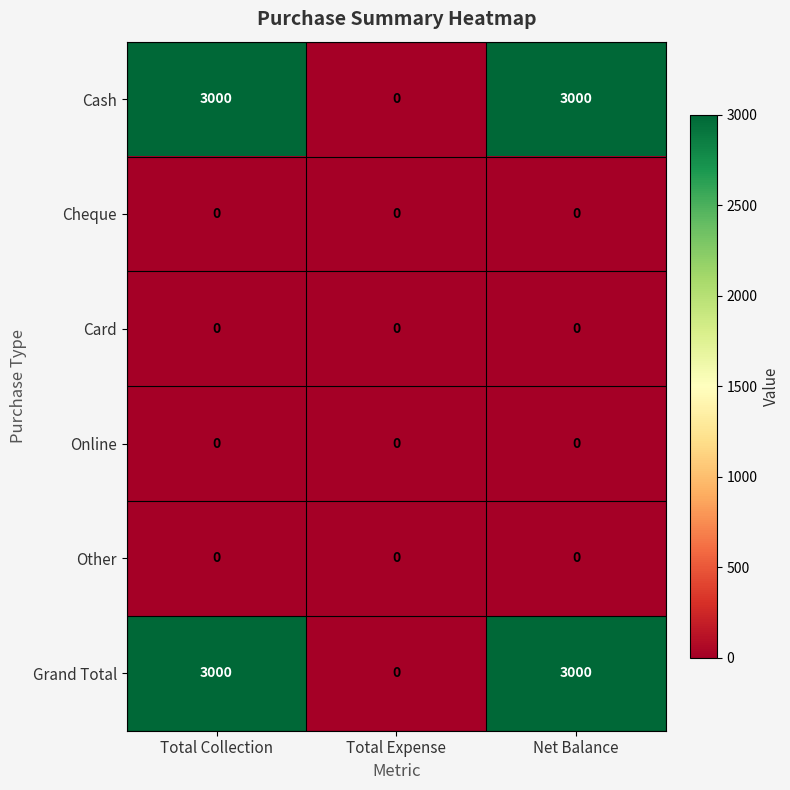

What is the difference between the highest and lowest values at Total Collection?

3000